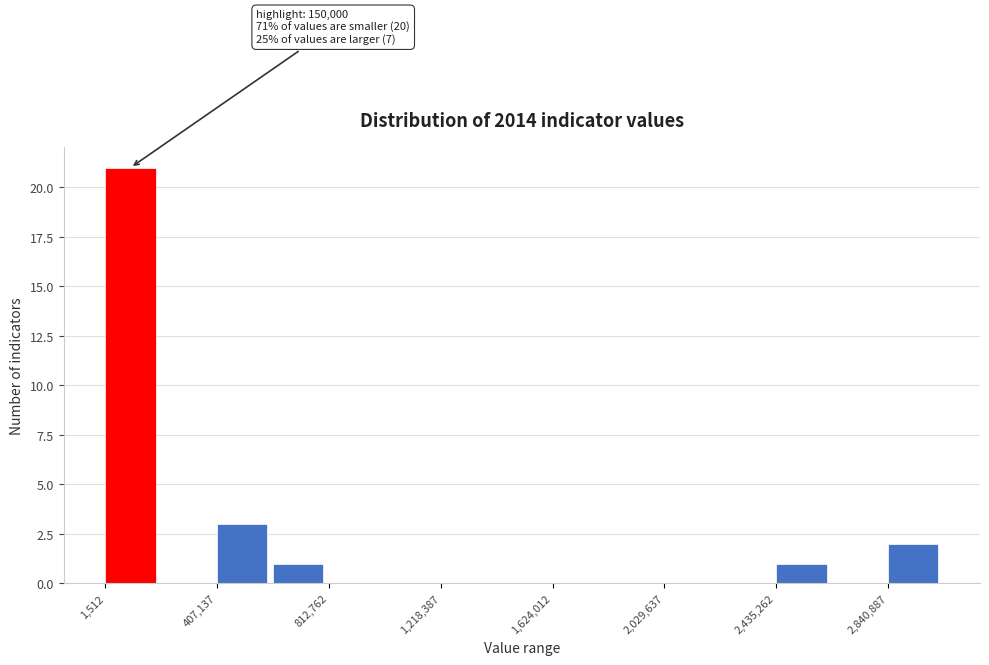

Which range on the x-axis has the tallest bar?

0 to 200000